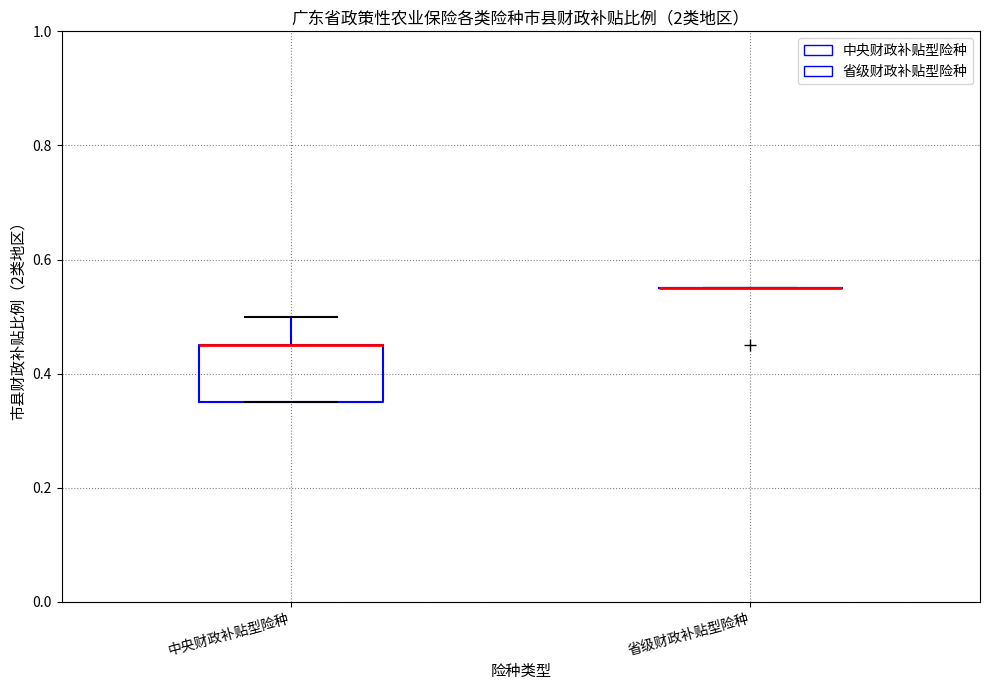

Reading left to right, read every box against the y-axis: the position of its median line, the range the box covers, and the ends of its whiskers. The values are not printed on the chart, so give them approximately, as read against the axis.

中央财政补贴型险种: median 0.46 (drawn on the box's upper edge), box 0.36 to 0.46, whiskers 0.36 to 0.50
省级财政补贴型险种: box collapsed to a line at 0.56, whiskers 0.56 to 0.56